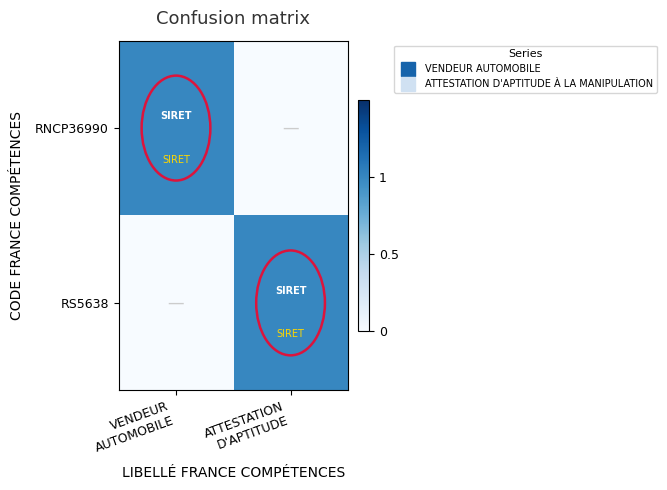

What is the total value across all series at ATTESTATION
D'APTITUDE?

1